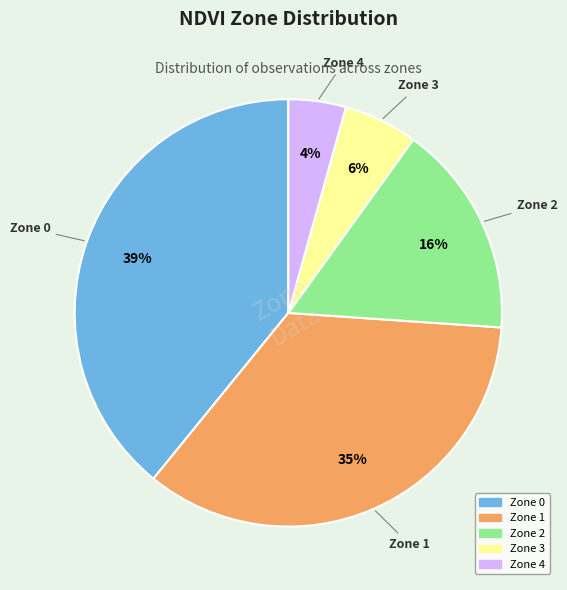

Rank the categories by value from highest to lowest.

Zone 0, Zone 1, Zone 2, Zone 3, Zone 4